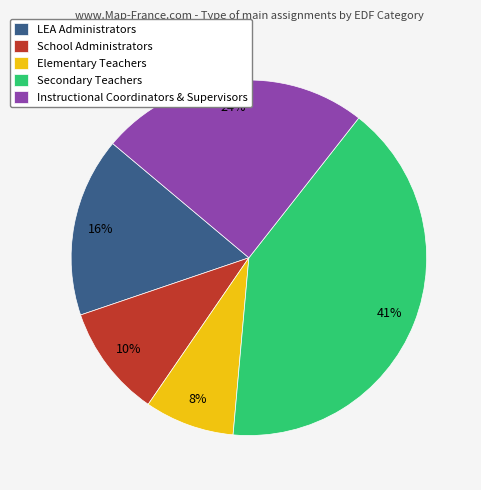

What percentage is the Elementary Teachers slice, to the nearest percent?

8%